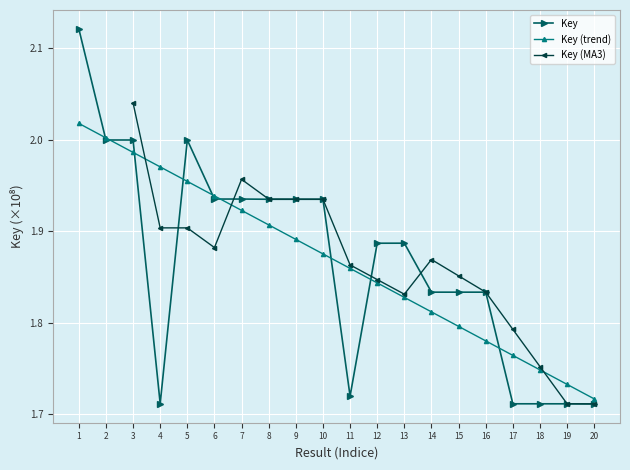

True or false: Key has a value of 0.5 at 16.

False